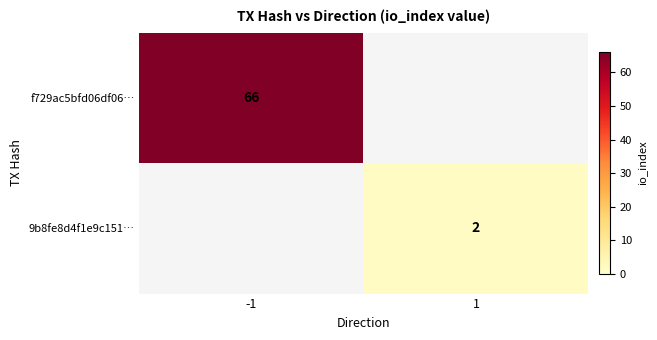

The f729ac5bfd06df06… series shows 66 at -1. True or false?

True